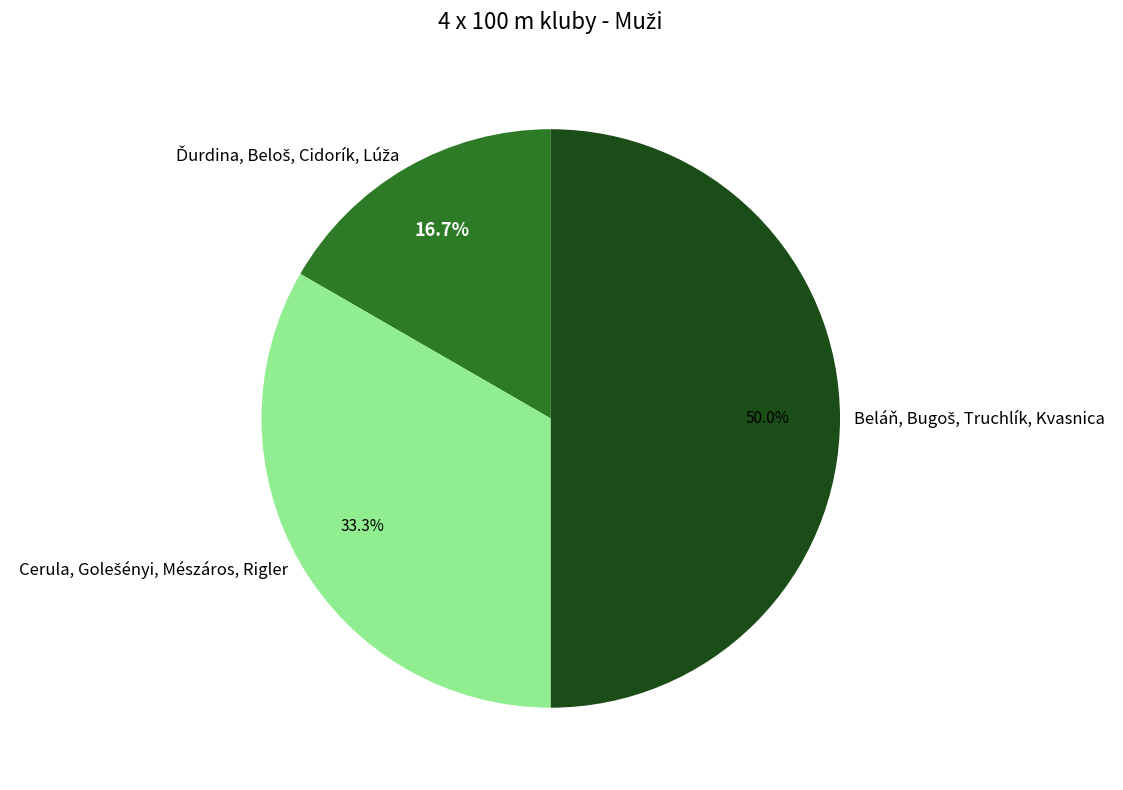

Count the number of slices in the pie.

3